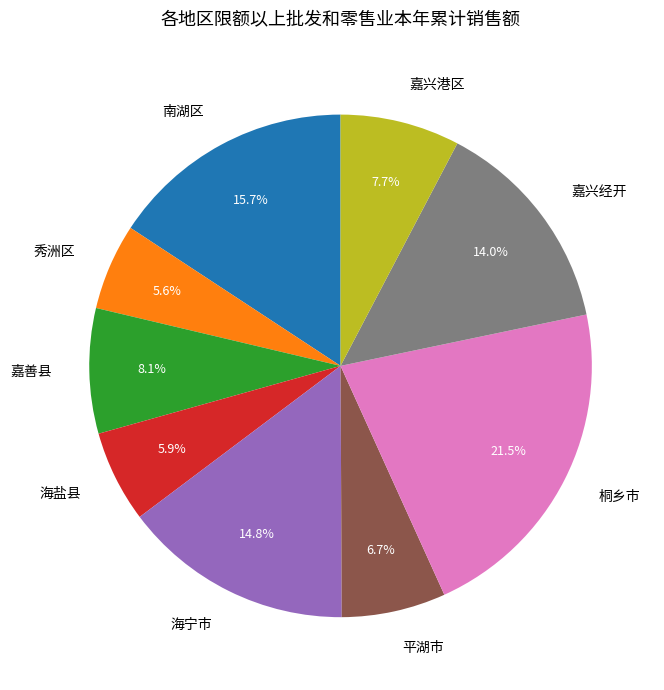

Which category has the biggest portion of the pie?

桐乡市